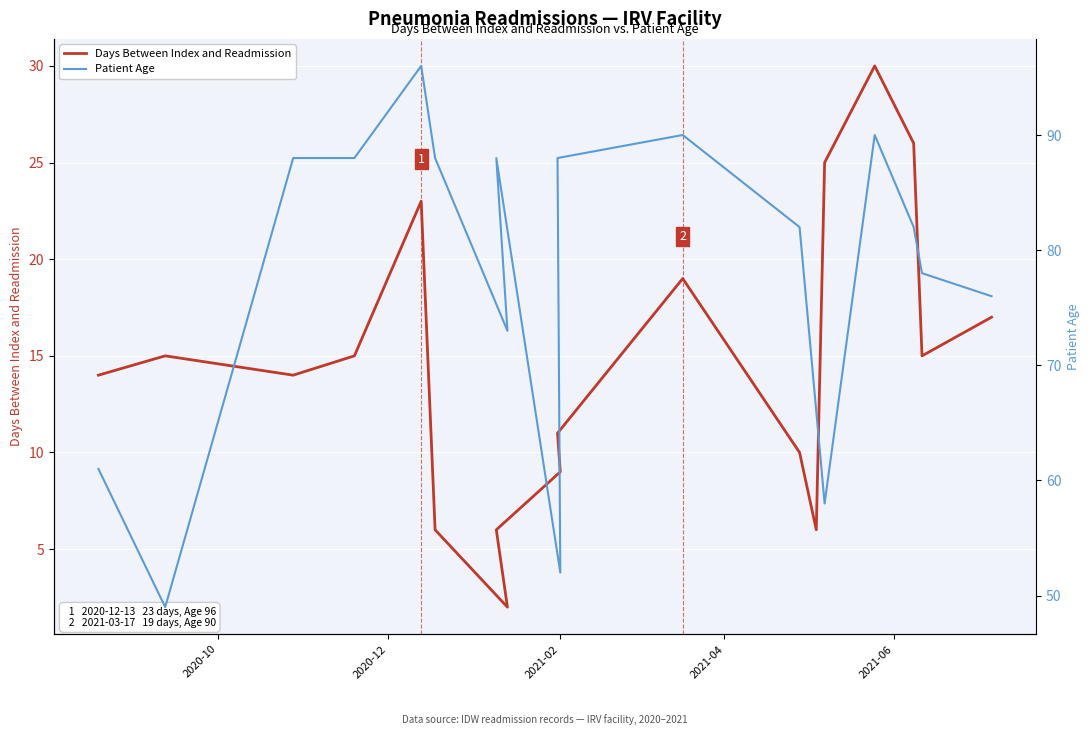

How many lines are shown in the chart?

2